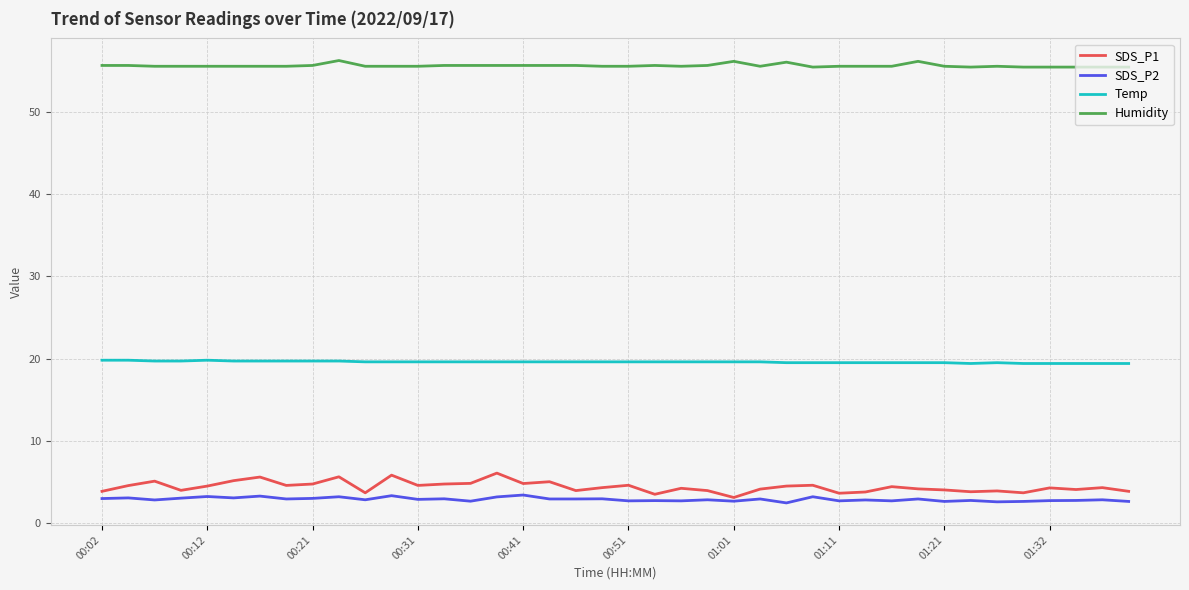

What is the sum of all Humidity values?

2226.8